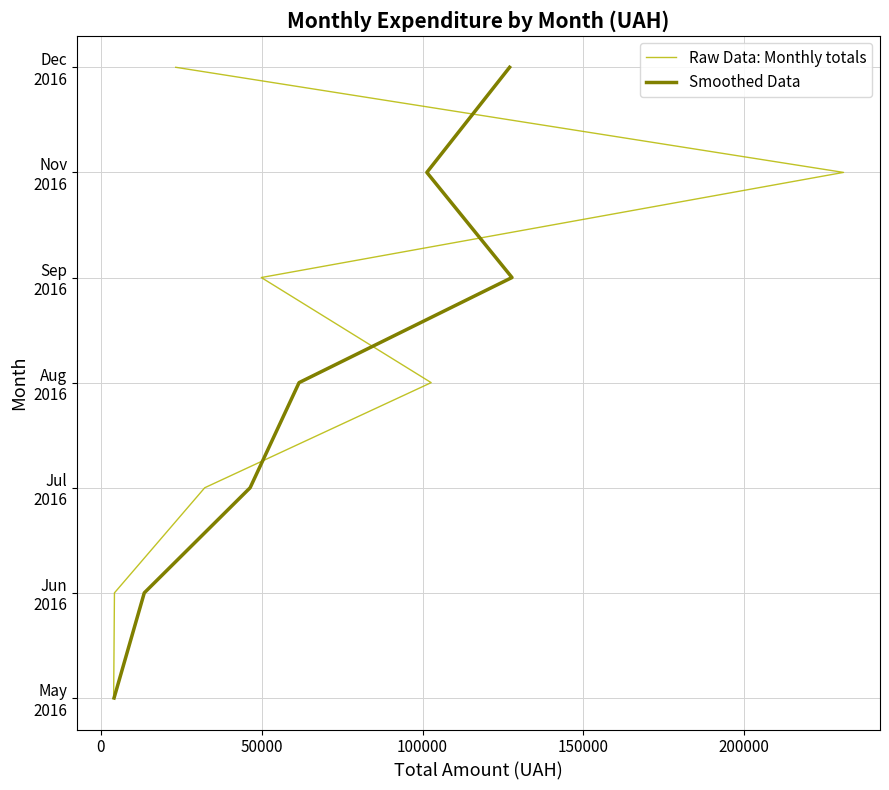

True or false: Raw Data: Monthly totals has more than 2 points higher than both neighbors.

False